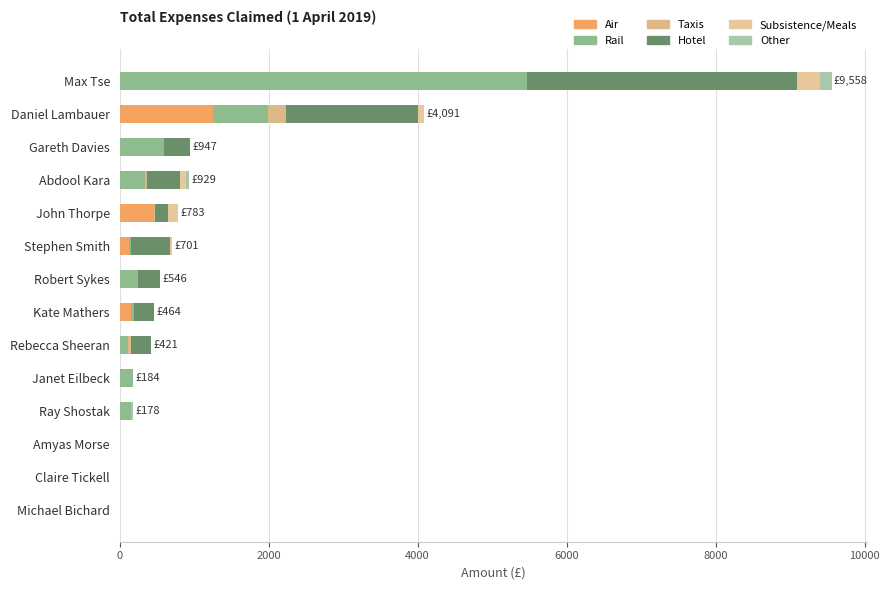

How many data points in Air are above 0?

4